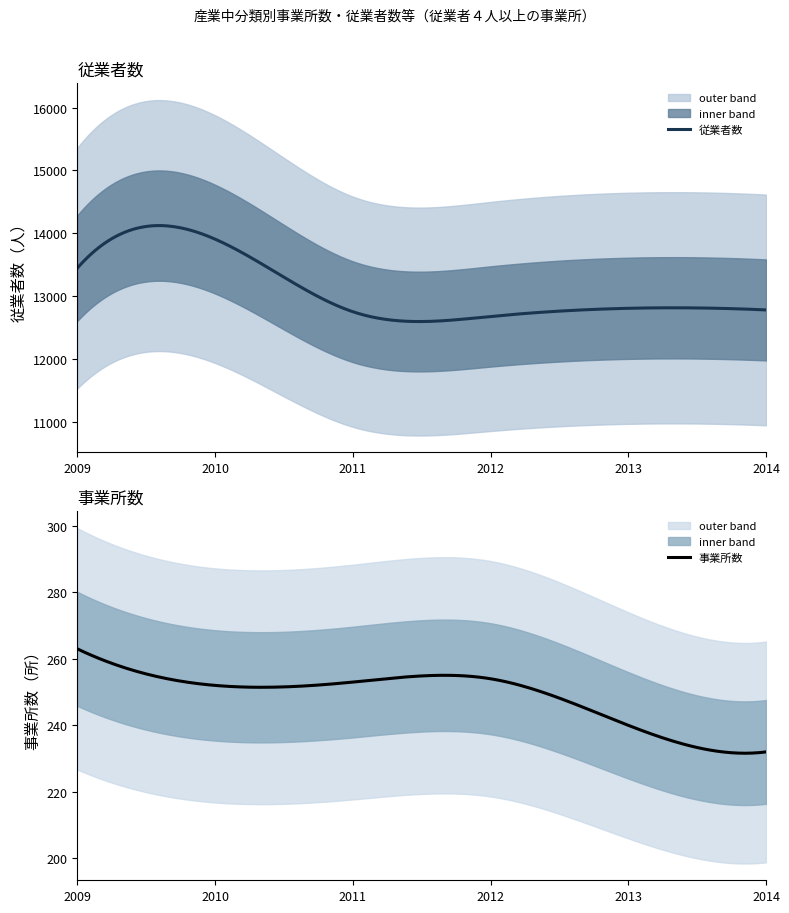

Is it true that 従業者数 equals 12809 at 25?

True